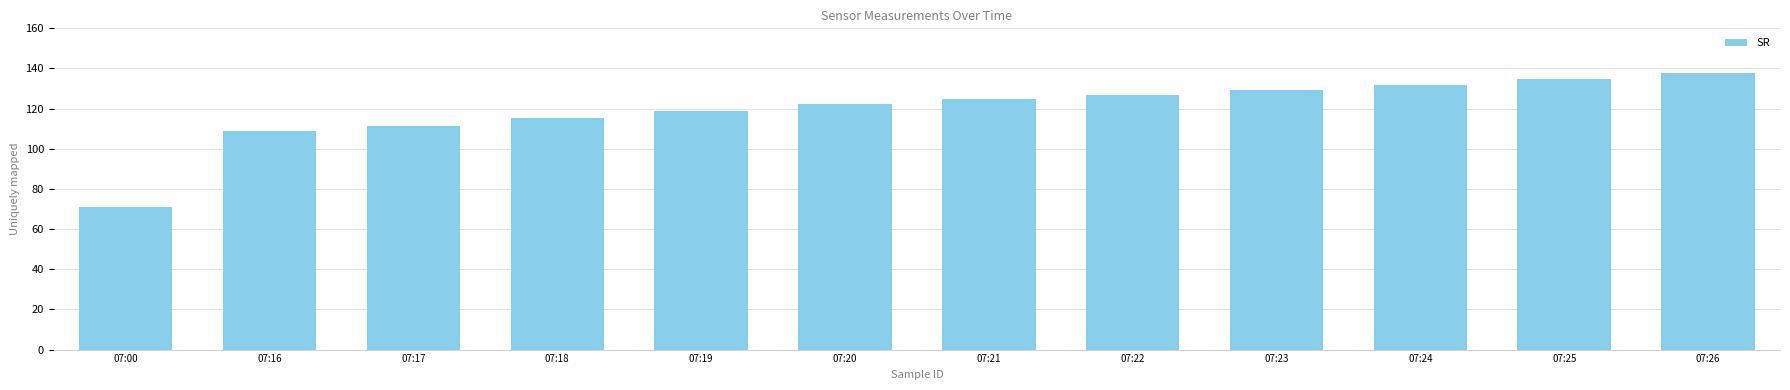

Which has a higher value, 07:24 or 07:20?

07:24